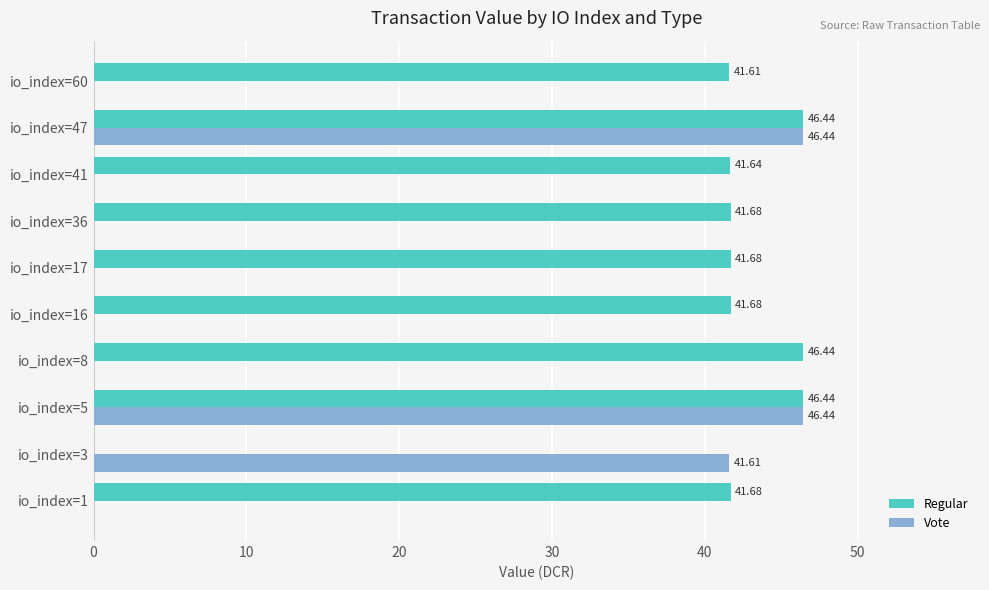

What are all the series names shown in the legend?

Regular, Vote